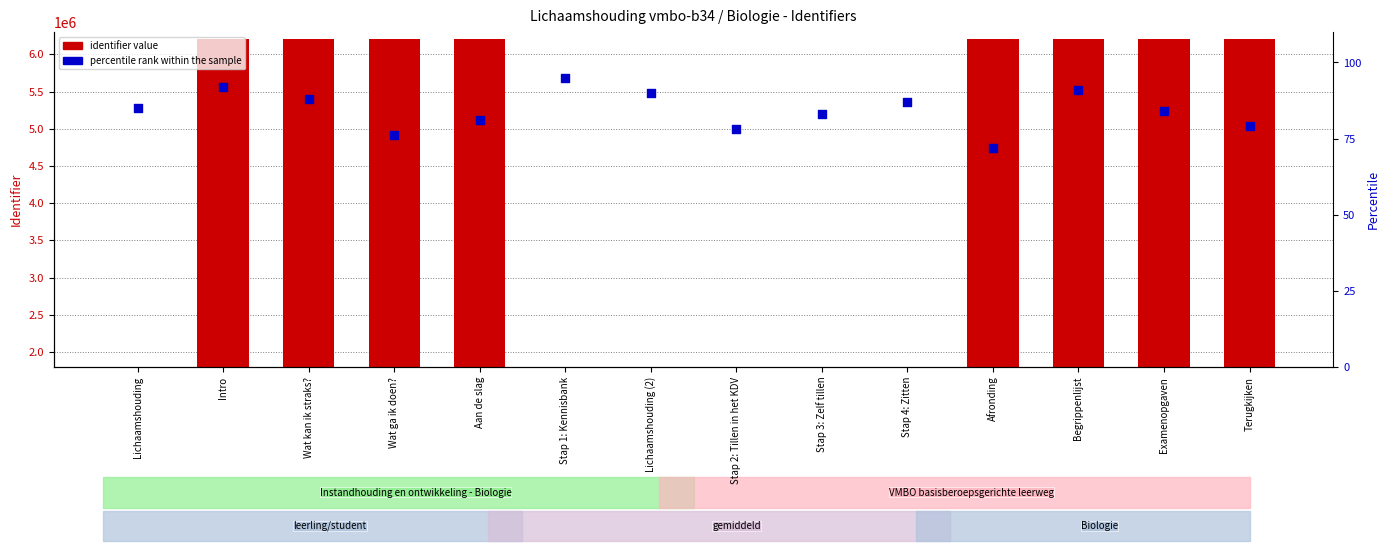

At which category is the sum across all series the highest?

Begrippenlijst